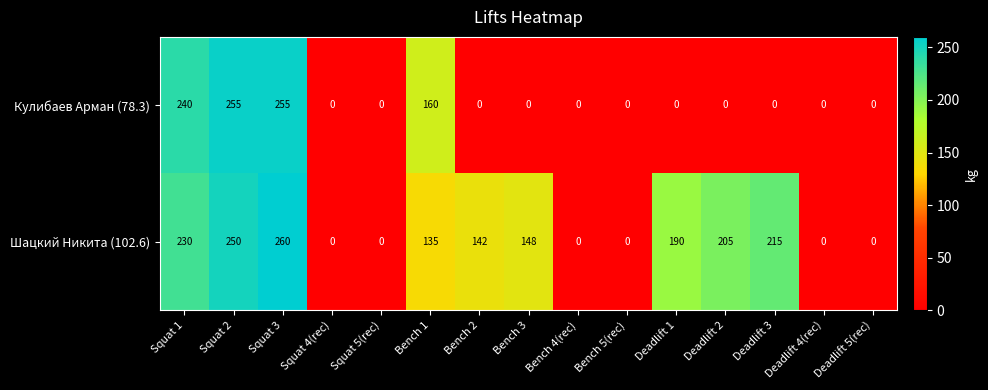

The Кулибаев Арман (78.3) series shows 177 at Squat 4(rec). True or false?

False